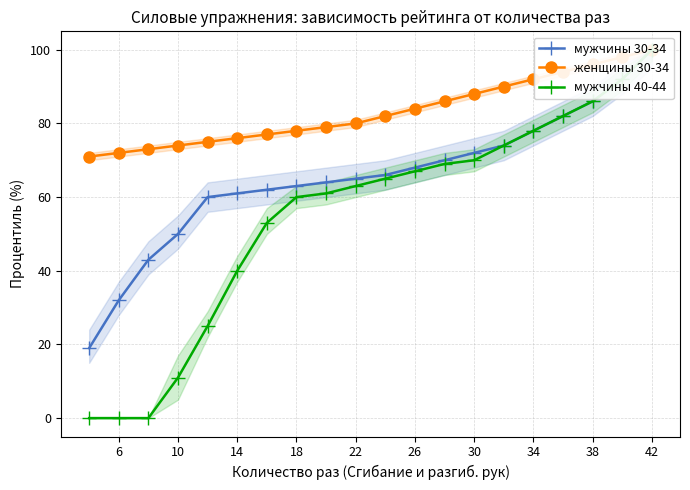

At which label does мужчины 40-44 reach its peak?

42